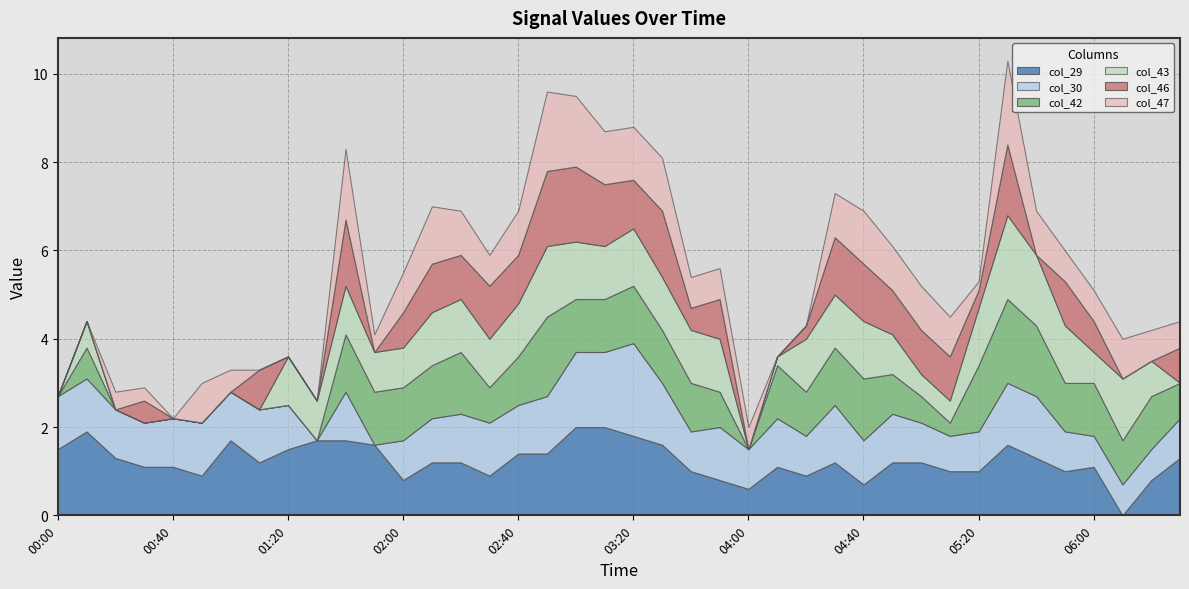

At which label is col_30 closest to 1?

2007/08/16 00:30